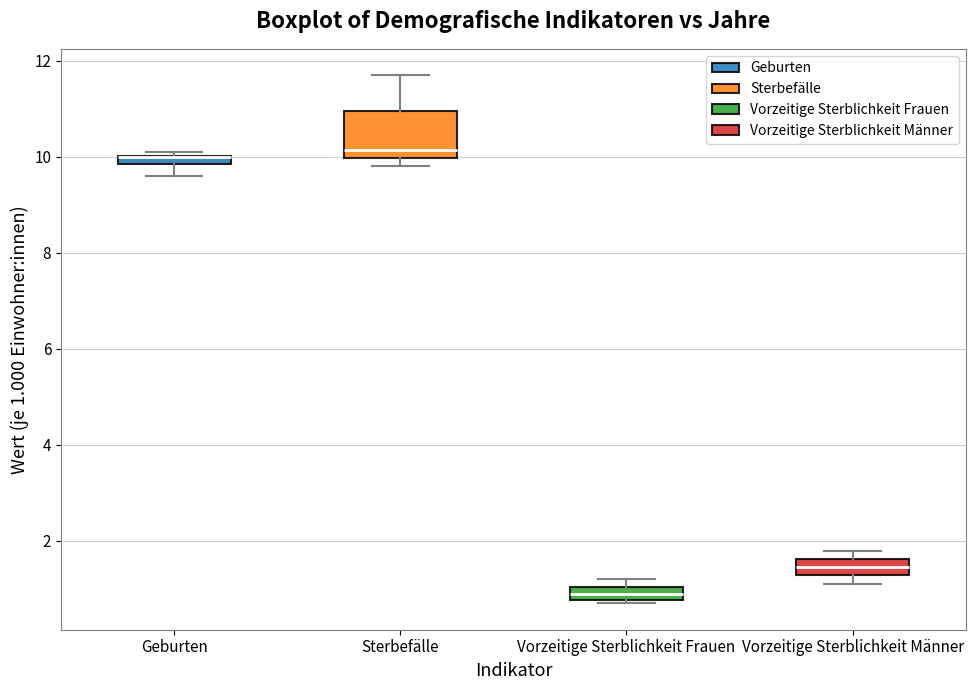

Comparing the boxes themselves (not the whiskers), which one is the tallest?

Sterbefälle